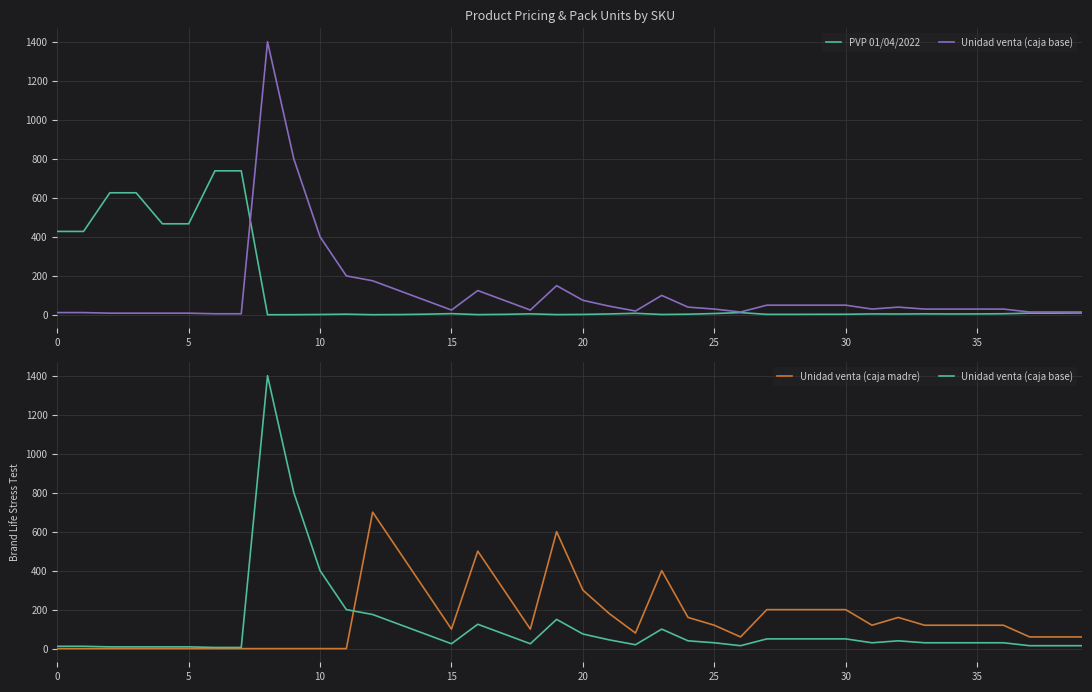

What is the spread (max minus min) of values at 20?

467.0